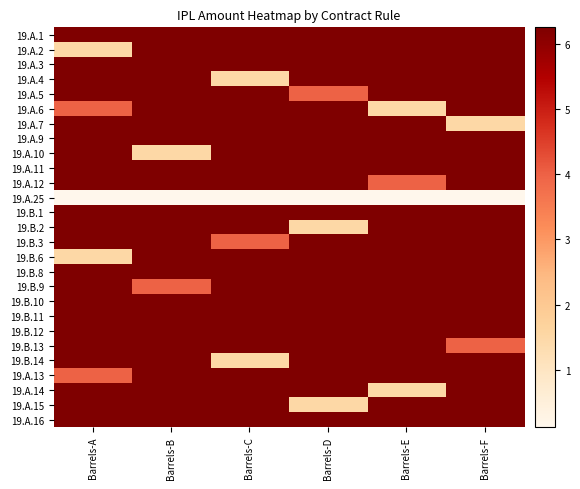

Rank the series at Barrels-D from lowest to highest value.

19.A.25, 19.B.2, 19.A.15, 19.A.5, 19.A.1, 19.A.2, 19.A.3, 19.A.4, 19.A.6, 19.A.7, 19.A.9, 19.A.10, 19.A.11, 19.A.12, 19.B.1, 19.B.3, 19.B.6, 19.B.8, 19.B.9, 19.B.10, 19.B.11, 19.B.12, 19.B.13, 19.B.14, 19.A.13, 19.A.14, 19.A.16